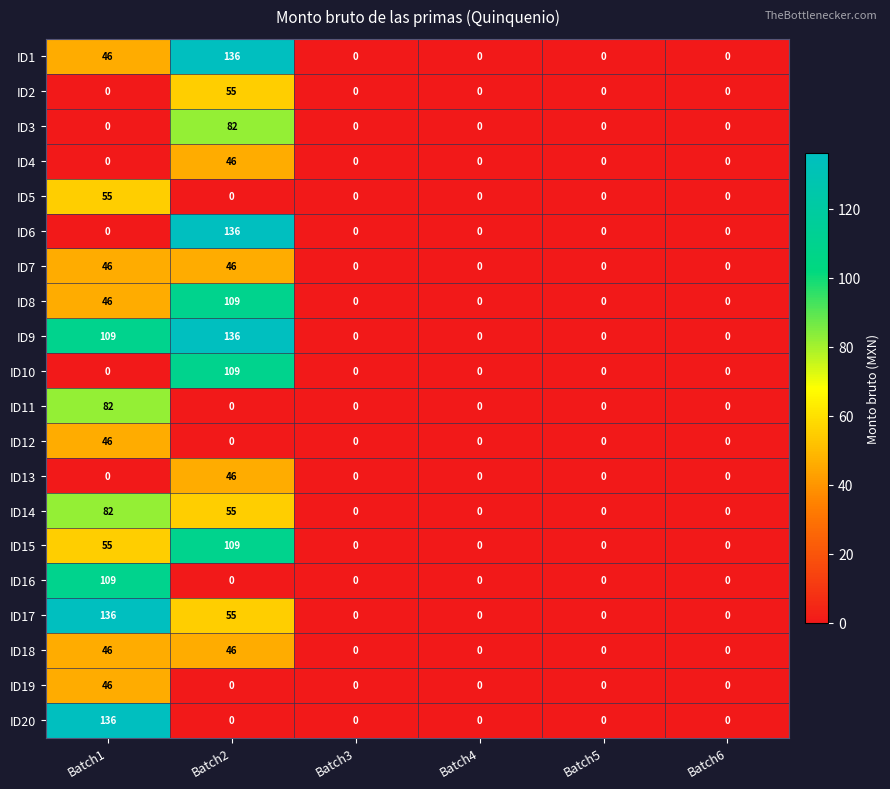

True or false: ID7 has a value of 0 at Batch5.

True